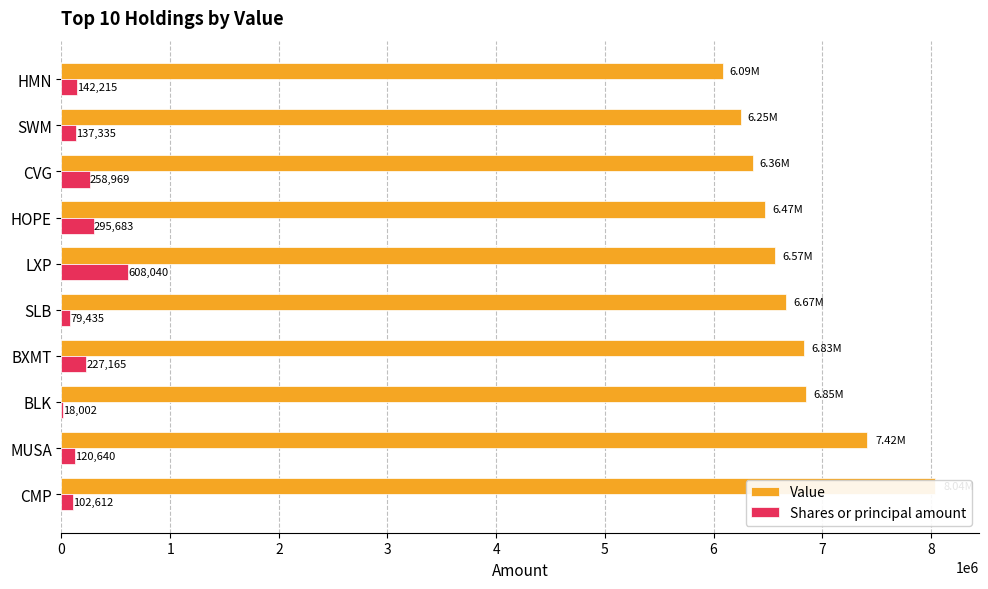

Are the bars grouped side by side (vs. stacked)?

Yes